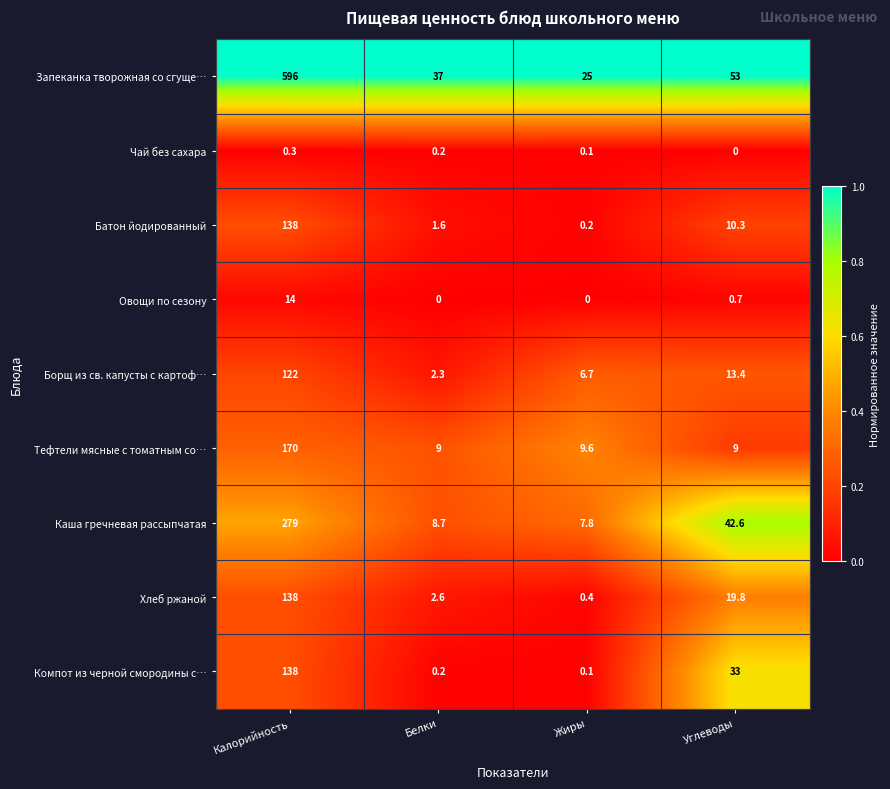

What is the spread (max minus min) of values at Калорийность?

595.7